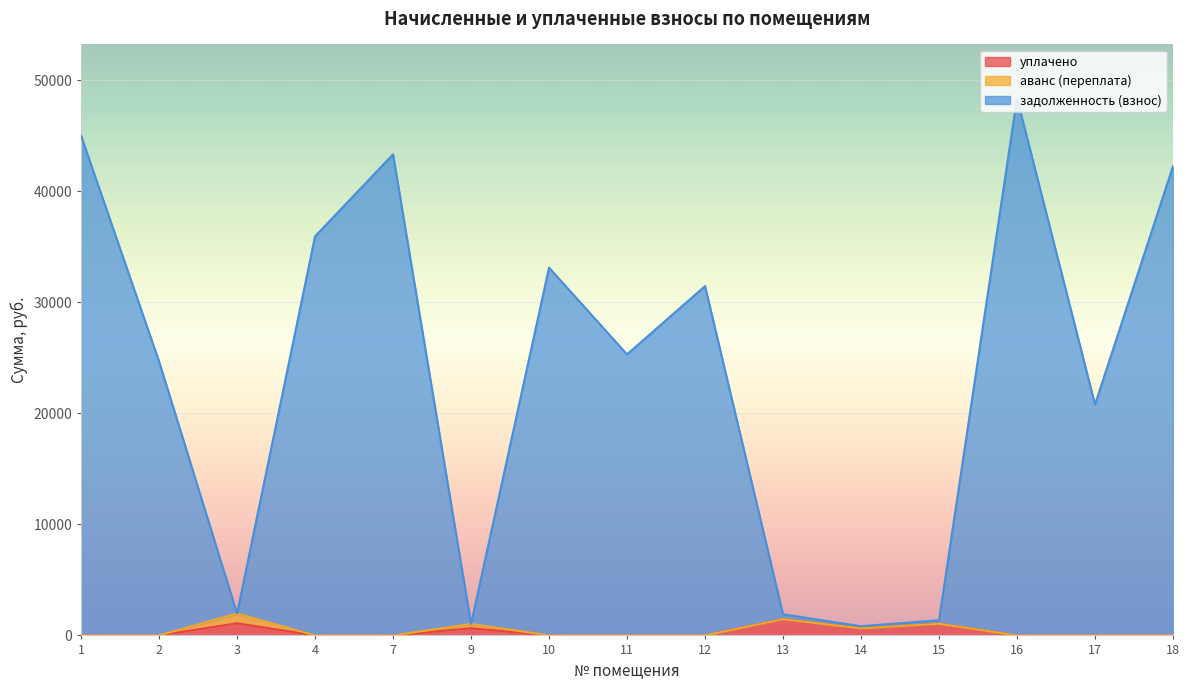

What is the value of the задолженность (взнос) point at the 13th from the left?

48405.3